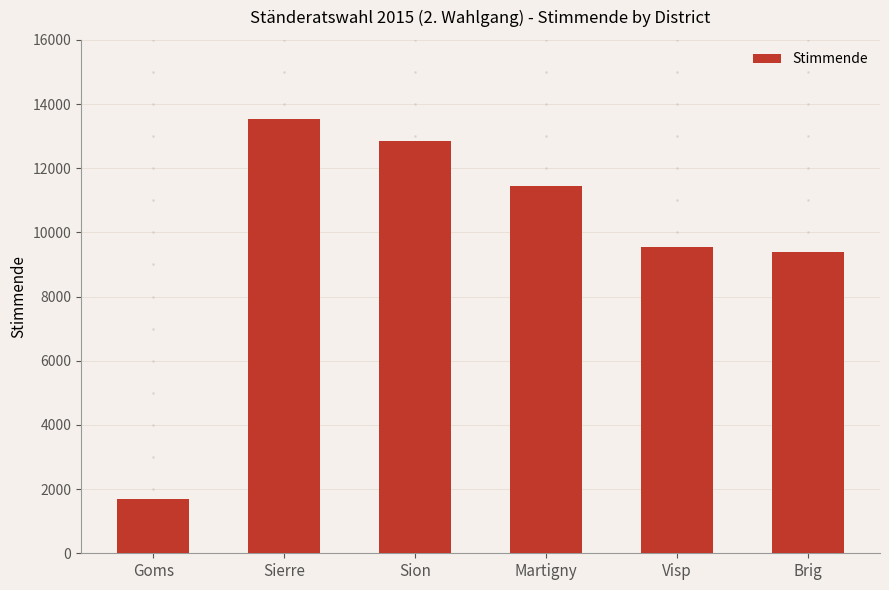

What position from the left is Sion?

3